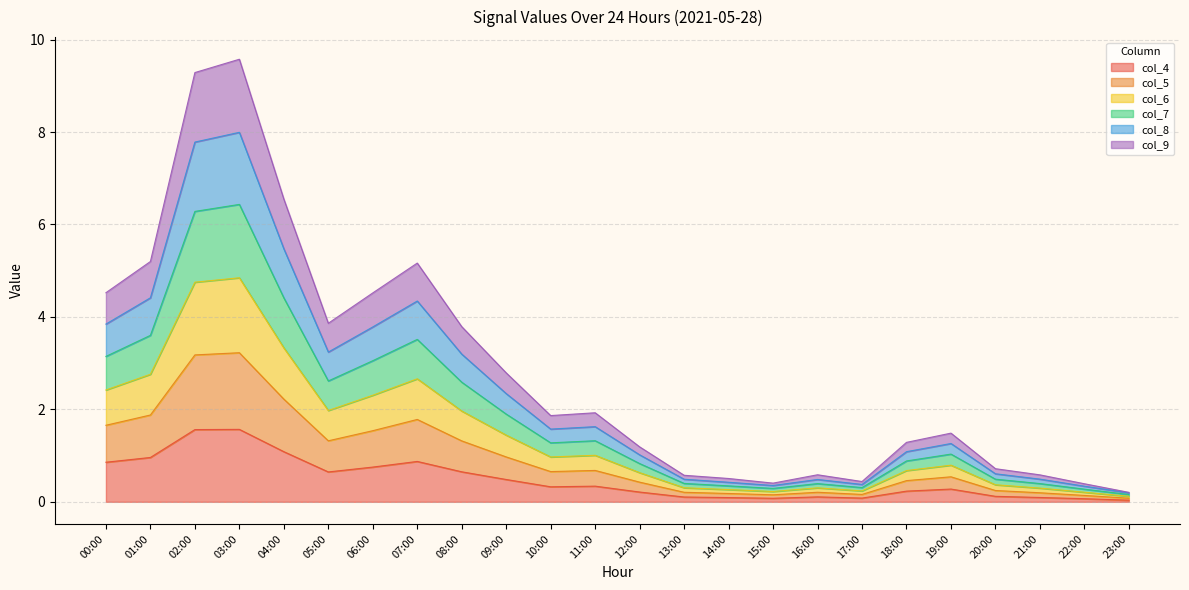

How many lines are shown in the chart?

6